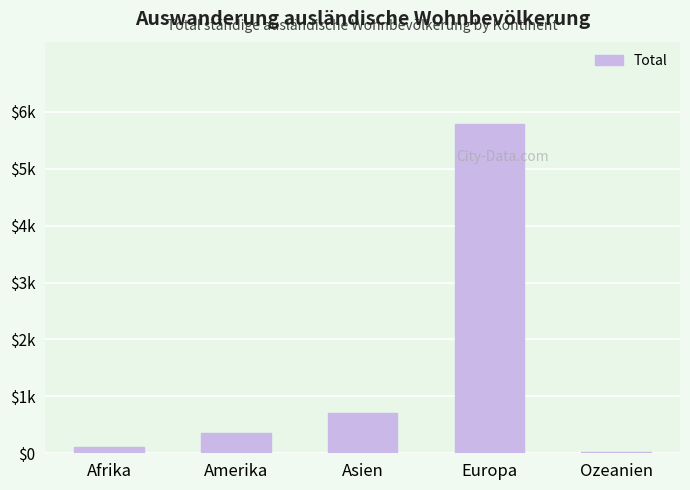

How many values are below 362?

2